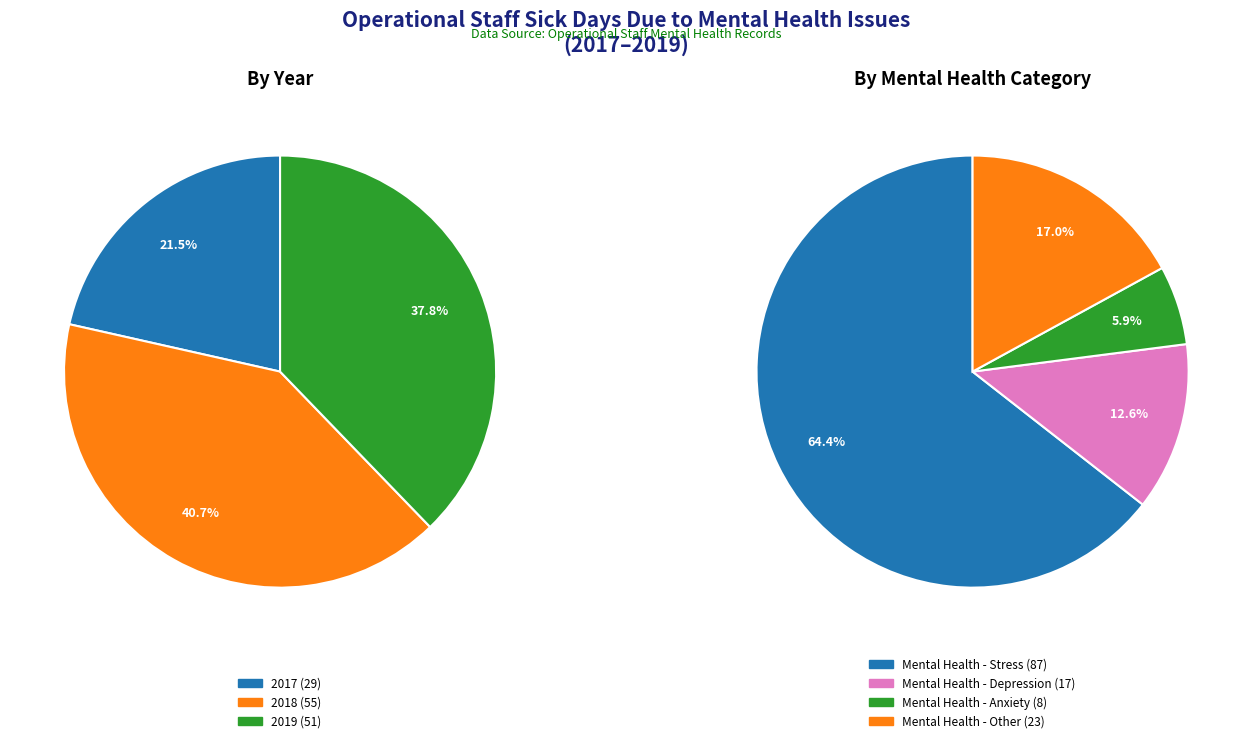

Is it true that 2017 is 25% of the pie?

False